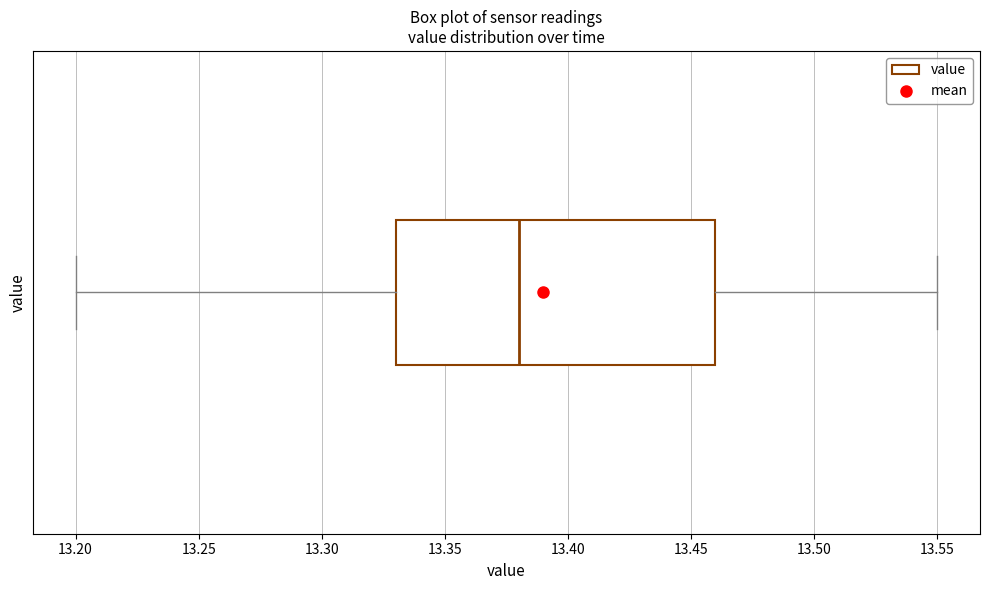

Read this box plot against the x-axis: the position of the median line, the range covered by the box, and the ends of both whiskers. The values are not printed on the chart, so give them approximately, as read against the axis.

median 13.38, box 13.33 to 13.46, whiskers 13.20 to 13.55